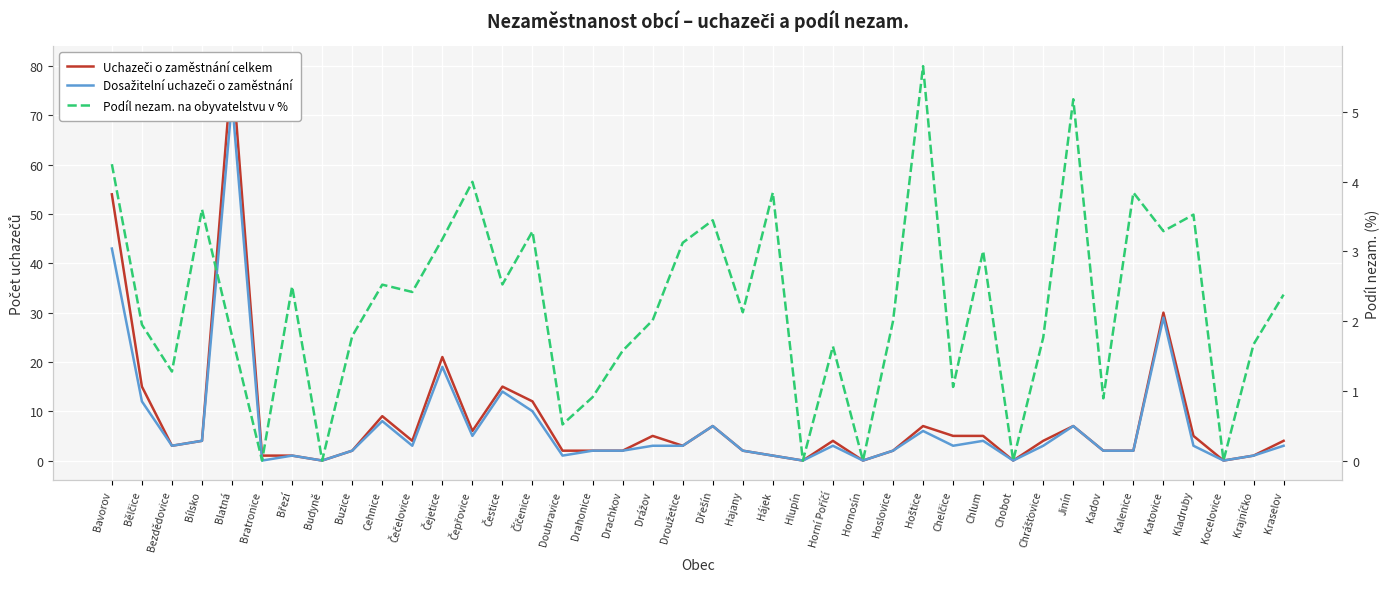

Read the Podíl nezam. na obyvatelstvu v % value at Horní Poříčí.

1.6